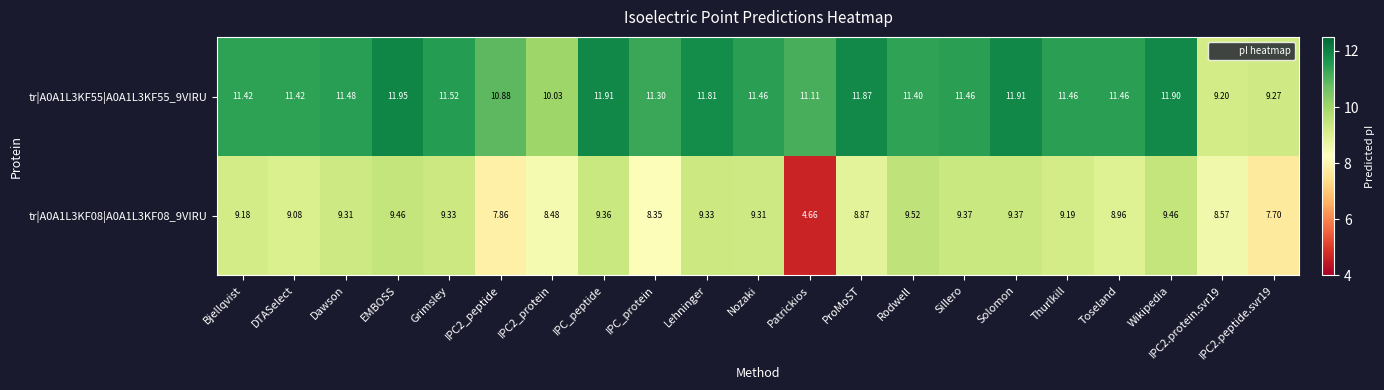

Which category has the highest value across all series?

EMBOSS